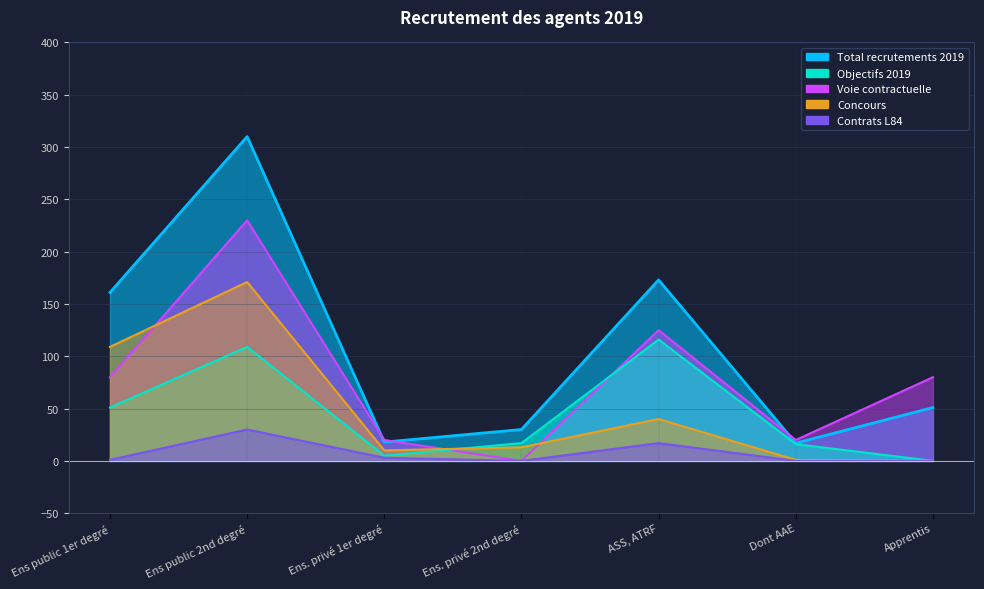

Which series has the largest range (max minus min)?

Concours